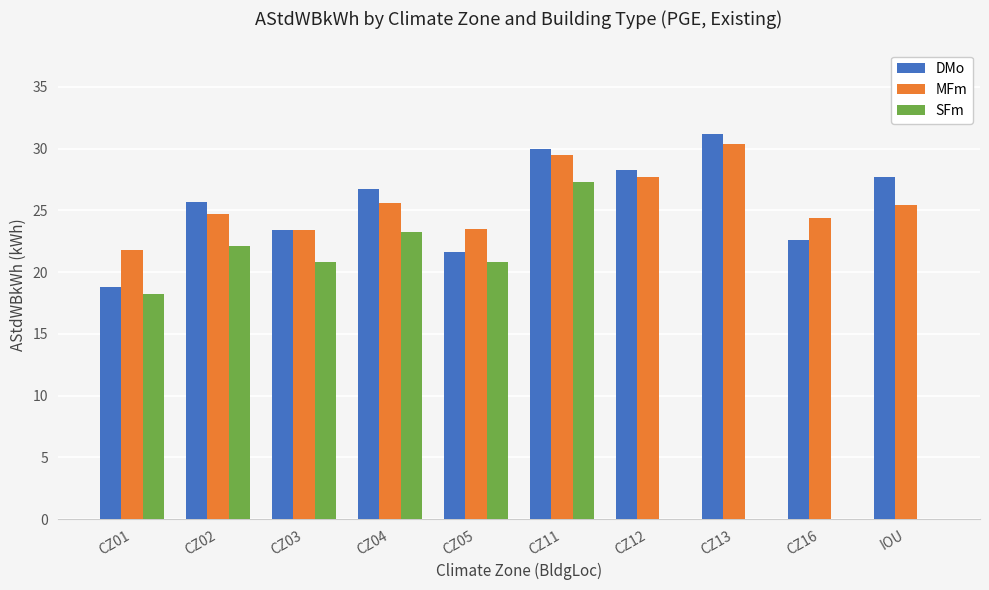

The value of SFm at CZ11 is 46.4. True or false?

False